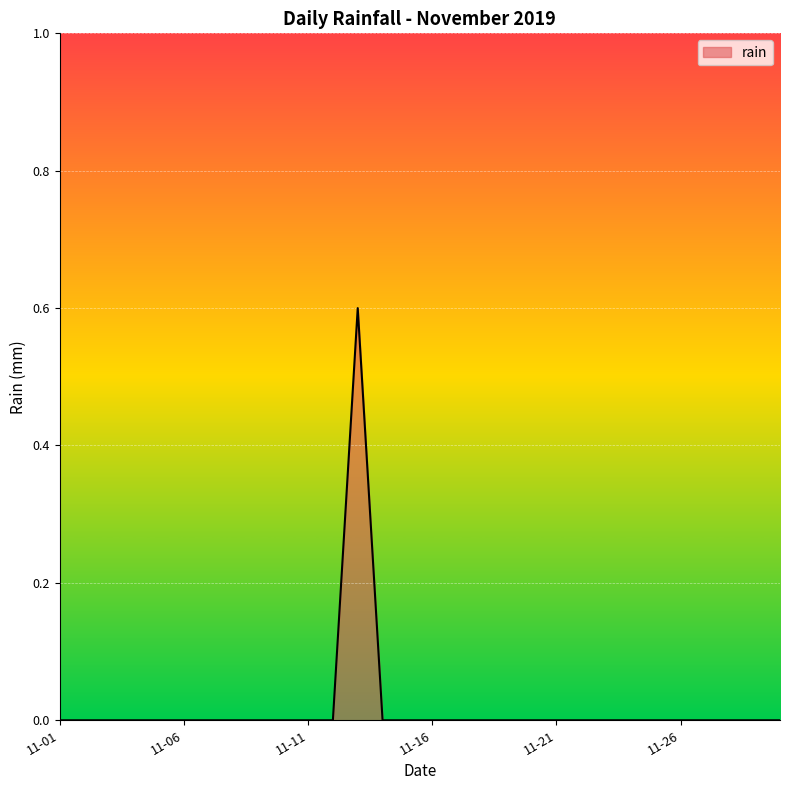

How many lines are shown in the chart?

1